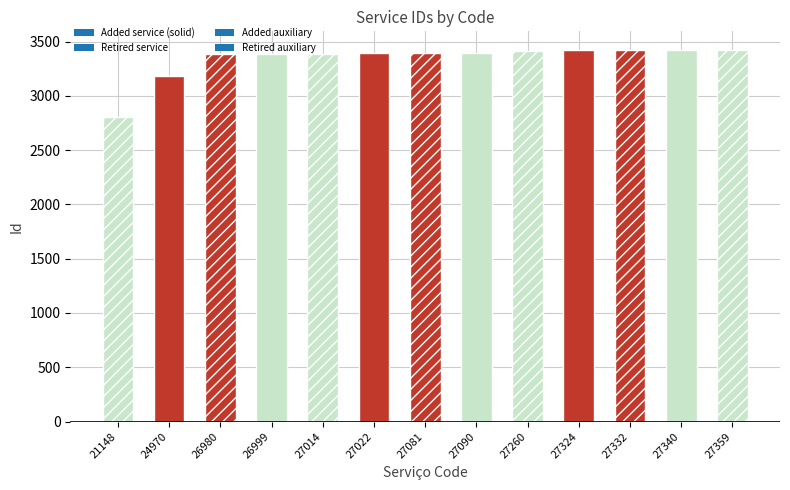

What is the value of the 6th bar from the left?

3390